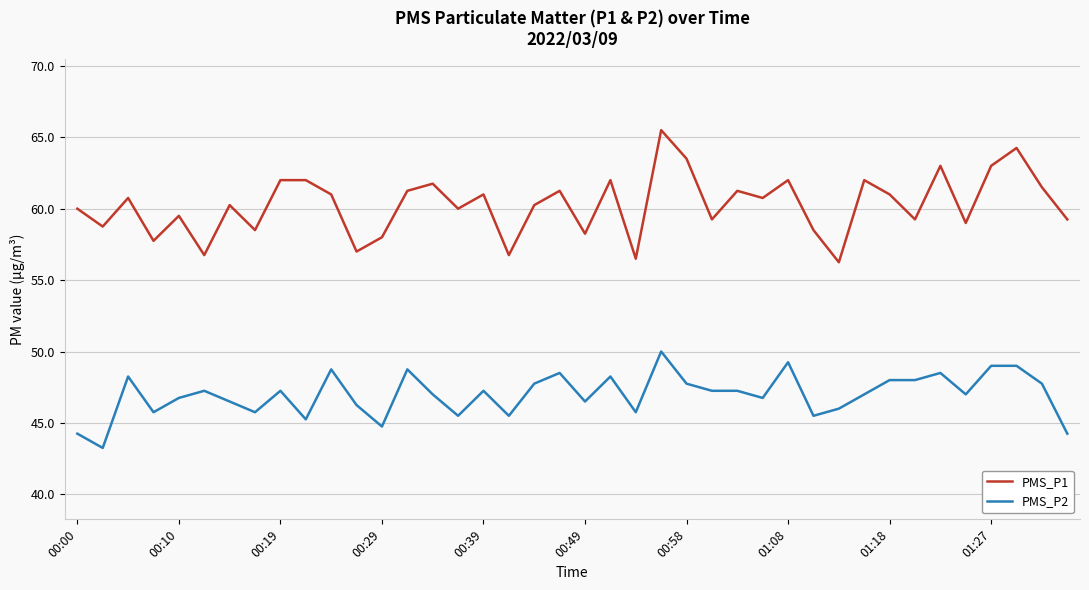

What is the greatest value displayed?

65.5